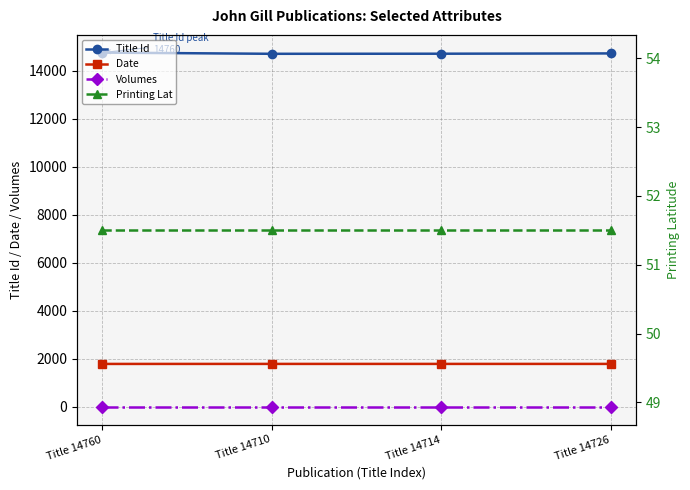

At Title 14710, list the series in order from largest to smallest.

Title Id, Date, Printing Lat, Volumes